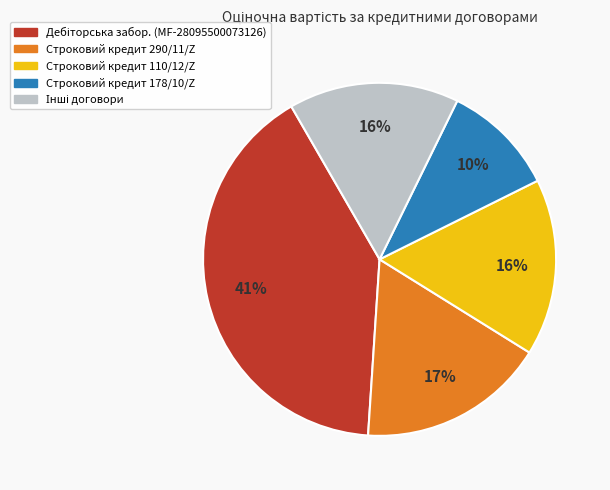

To the nearest percent, what is the average slice percentage?

20%